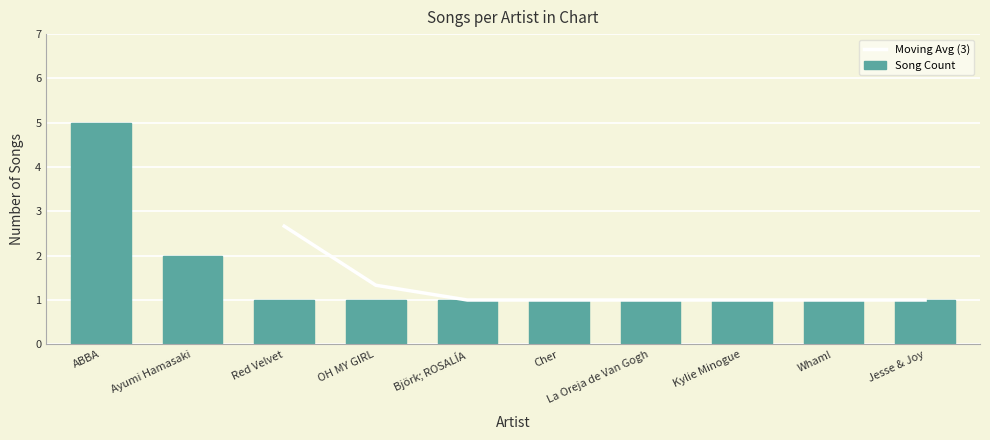

Is it true that the value at Kylie Minogue is 1?

True